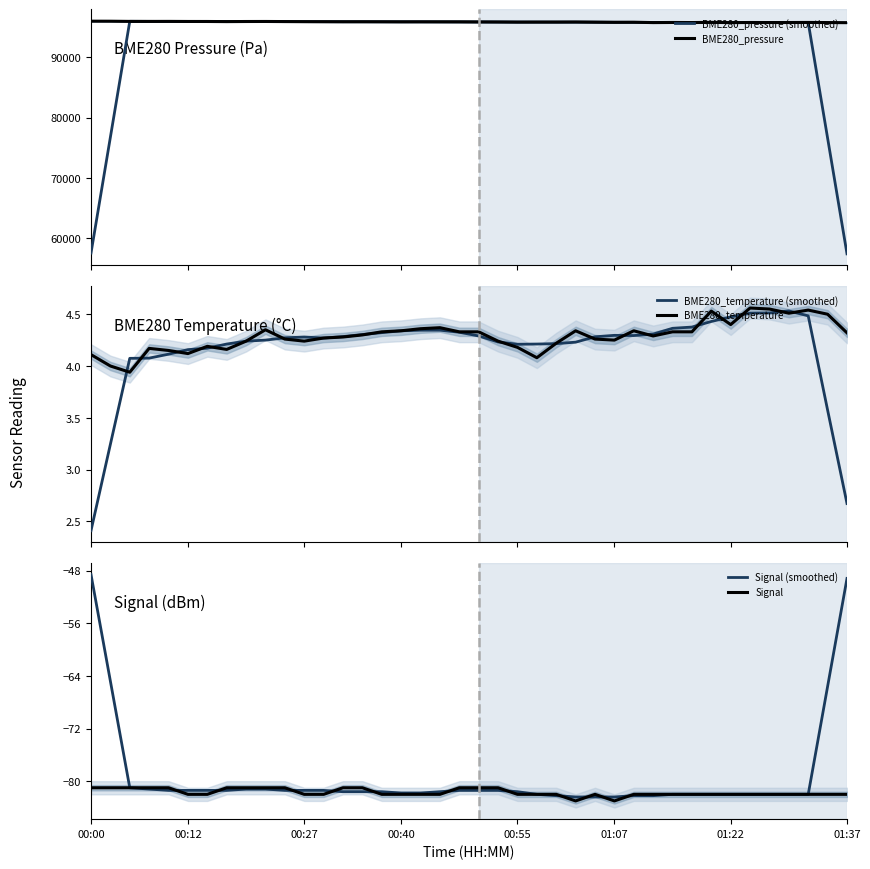

How many data points in Signal are above -82?

14